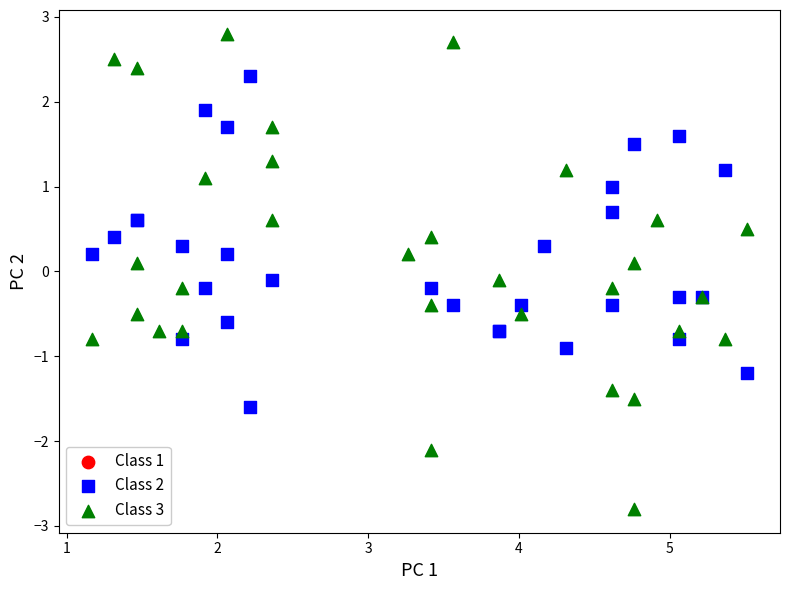

Which series reaches the minimum Y coordinate?

Class 3